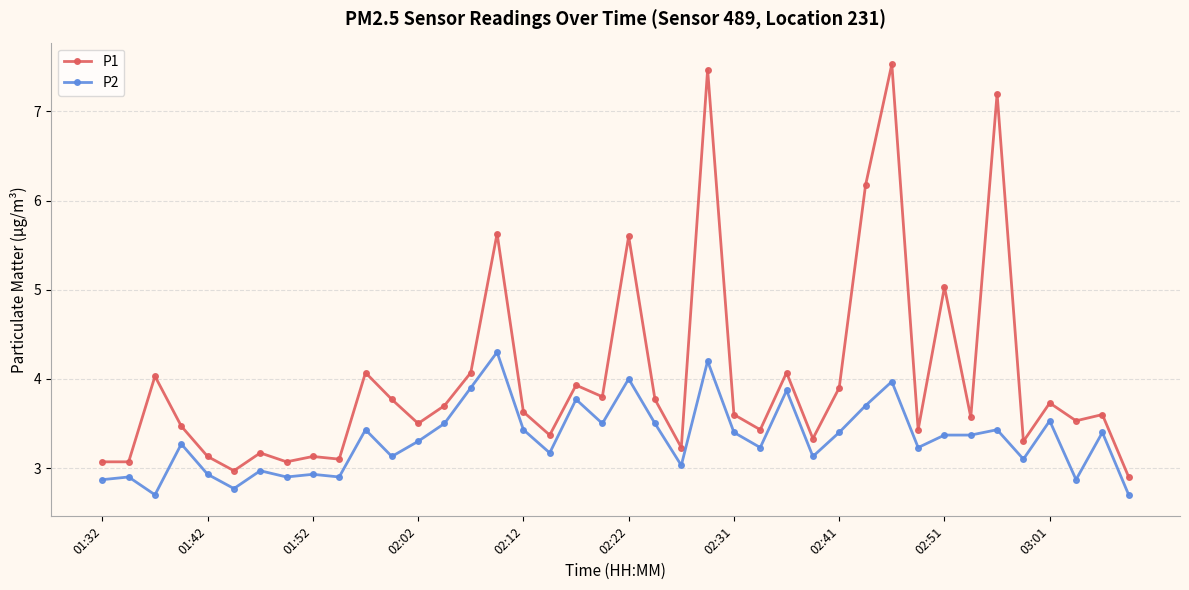

Which series has the largest total across all categories?

P1